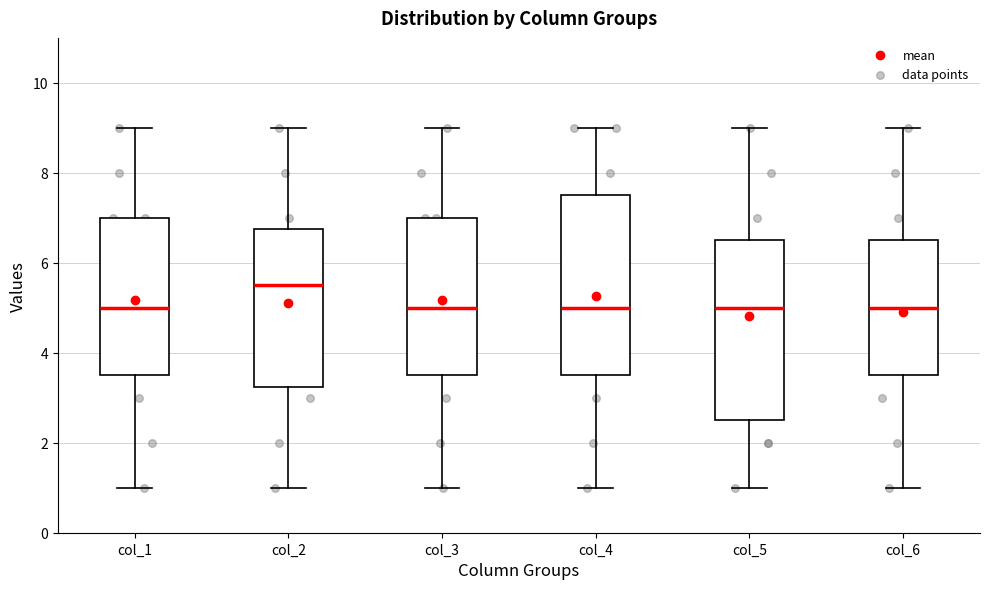

Reading left to right, transcribe this box plot: for each box, give where its median line is, the range the box spans, and where its two whiskers end, as read against the y-axis. The values are not printed on the chart, so give them approximately, as read against the axis.

col_1: median 5.0, box 3.6 to 7.0, whiskers 1.0 to 9.0
col_2: median 5.6, box 3.2 to 6.8, whiskers 1.0 to 9.0
col_3: median 5.0, box 3.6 to 7.0, whiskers 1.0 to 9.0
col_4: median 5.0, box 3.6 to 7.6, whiskers 1.0 to 9.0
col_5: median 5.0, box 2.6 to 6.6, whiskers 1.0 to 9.0
col_6: median 5.0, box 3.6 to 6.6, whiskers 1.0 to 9.0